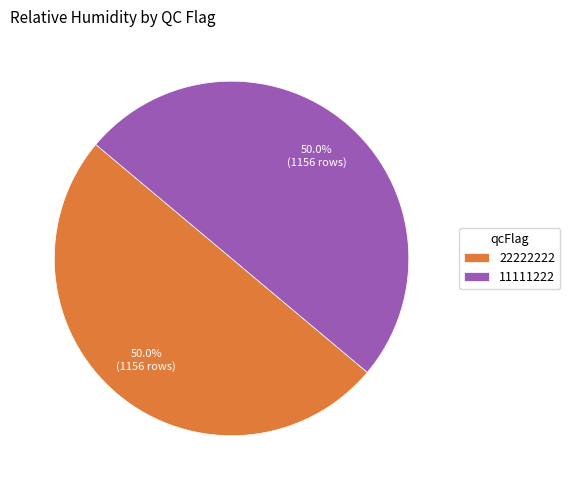

What portion of the pie excludes 11111222?

50.0%